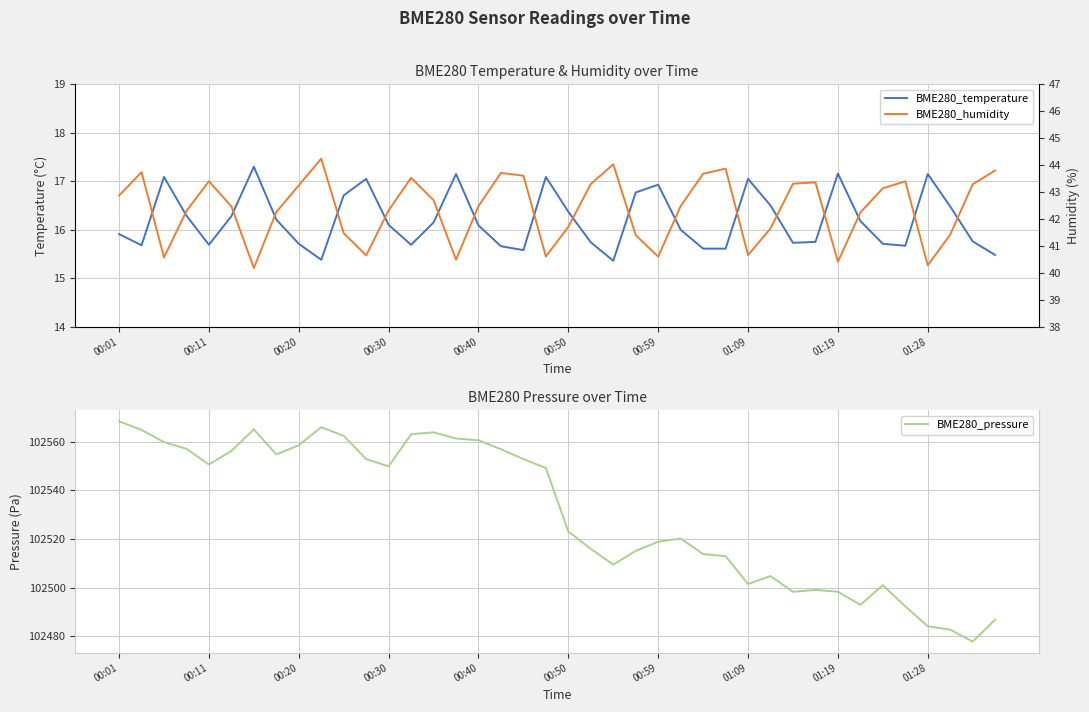

True or false: BME280_pressure has a value of 102563.8 at 14.

True